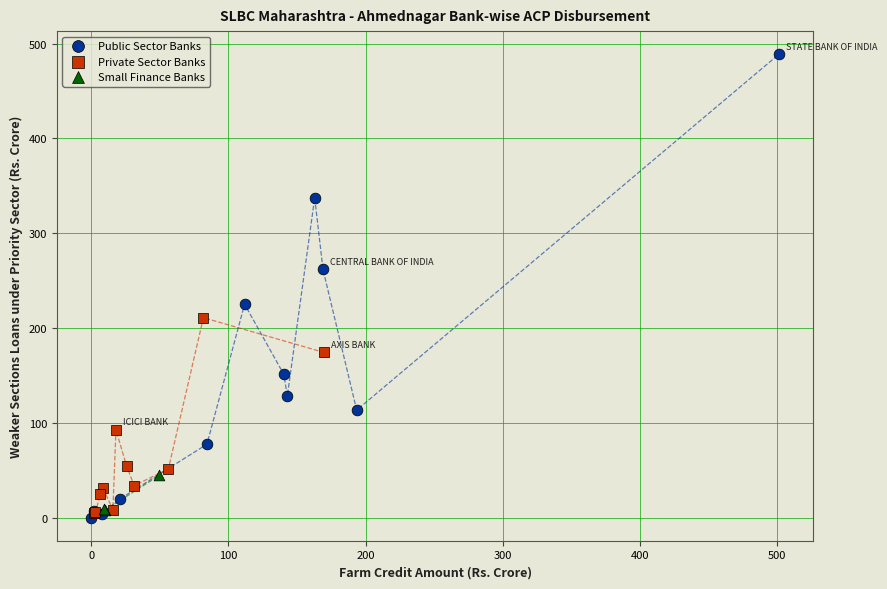

Which series has the widest spread of Y values?

Public Sector Banks